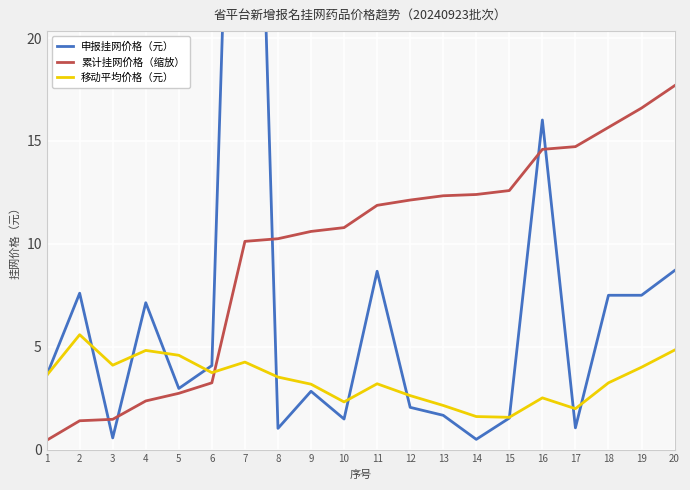

How many data points in 申报挂网价格（元） are above 3?

10